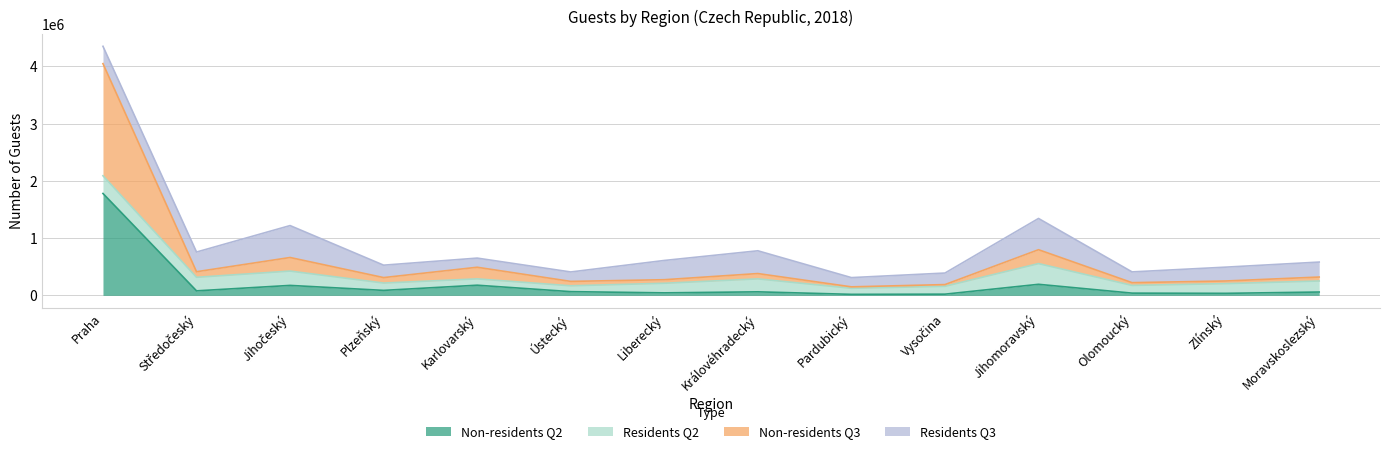

The Non-residents Q3 series shows 765272 at Karlovarský. True or false?

False